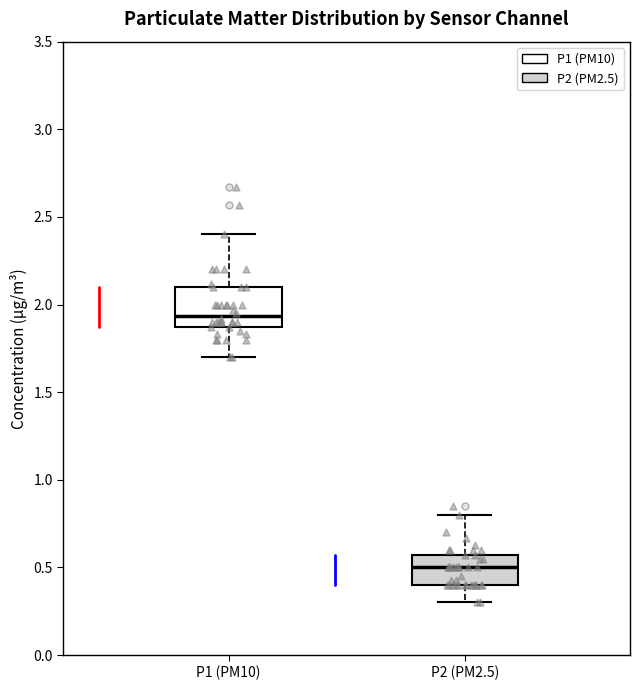

Which box's median line is the highest?

P1 (PM10)